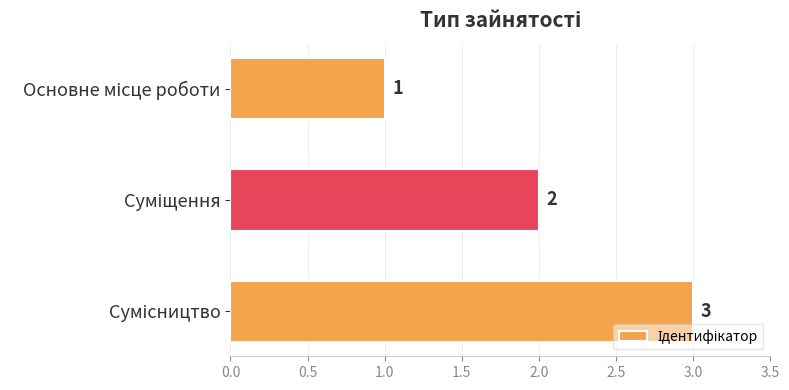

What is the value of the 1st bar from the top?

1